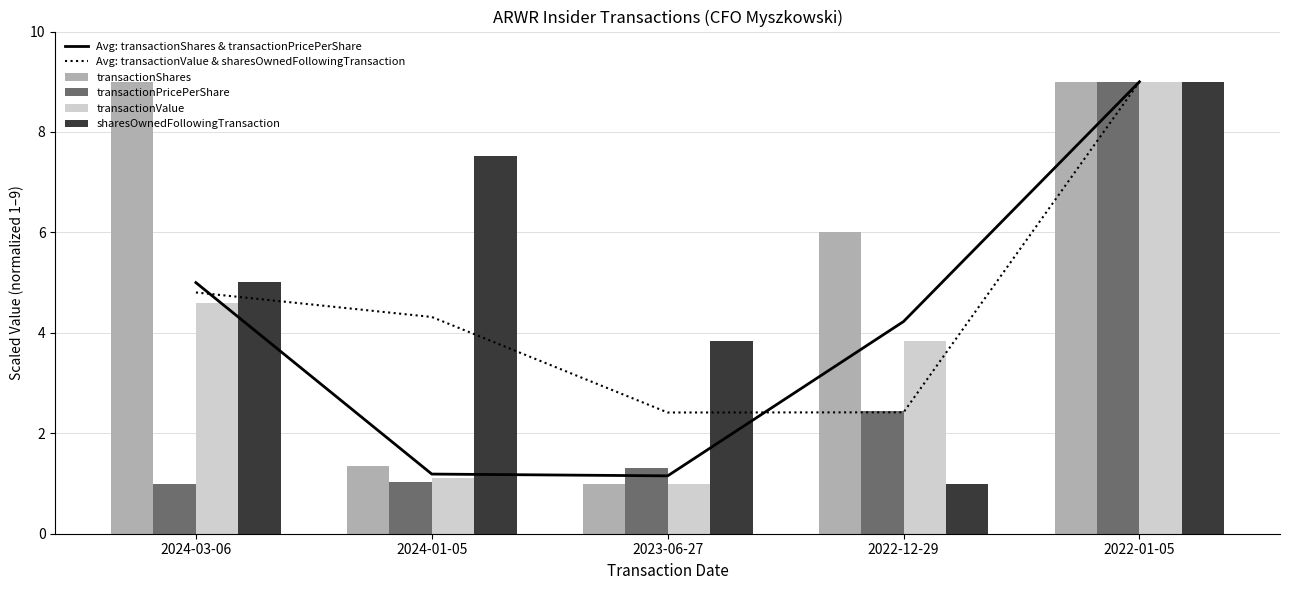

What is the sum of the transactionShares values at 2024-01-05 and 2022-01-05?

10.4